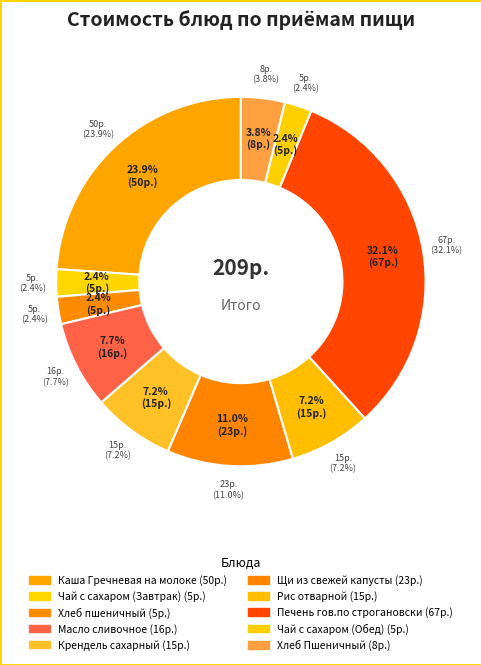

Combined, what portion of the pie is Чай с сахаром (Завтрак) and Масло сливочное?

10.0%